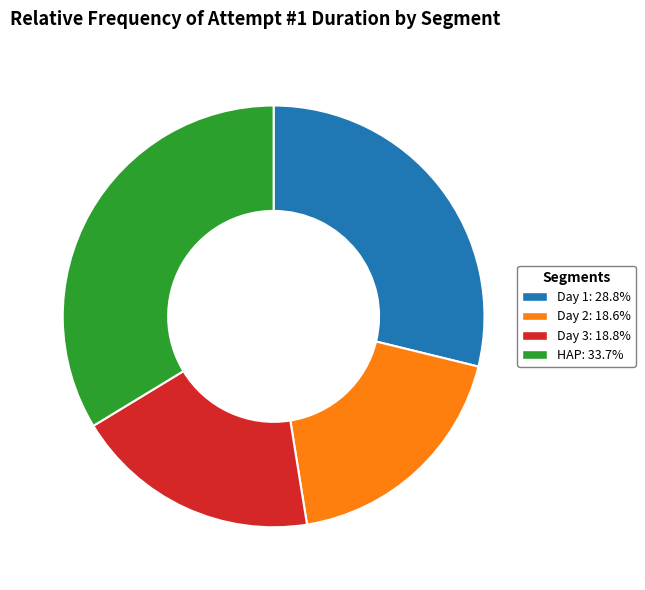

What is the largest slice in the pie chart?

HAP